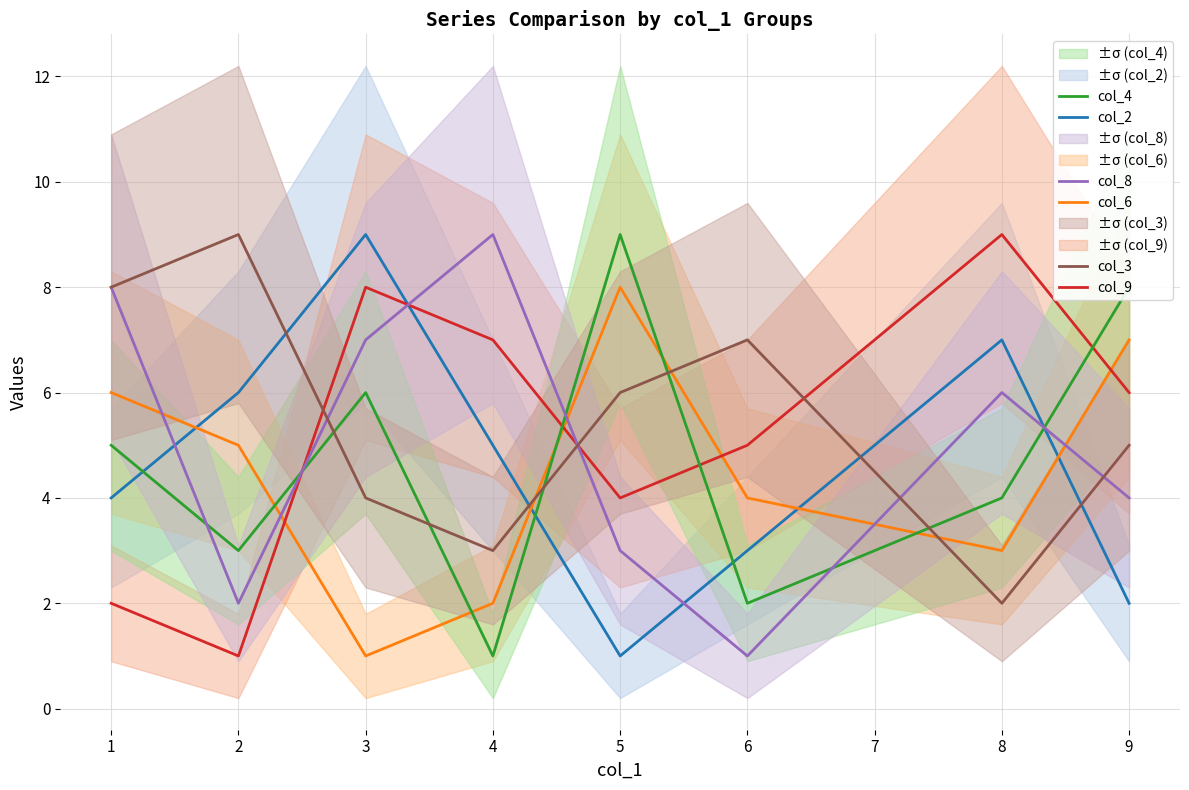

Which series ends up on top after the final intersection of col_6 and col_8?

col_6